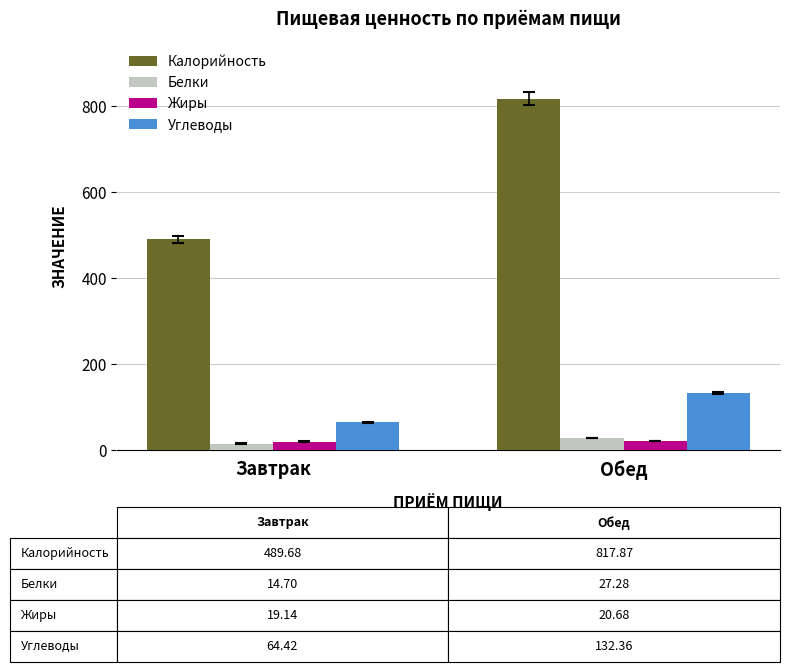

At which label does Белки first exceed 27?

Обед